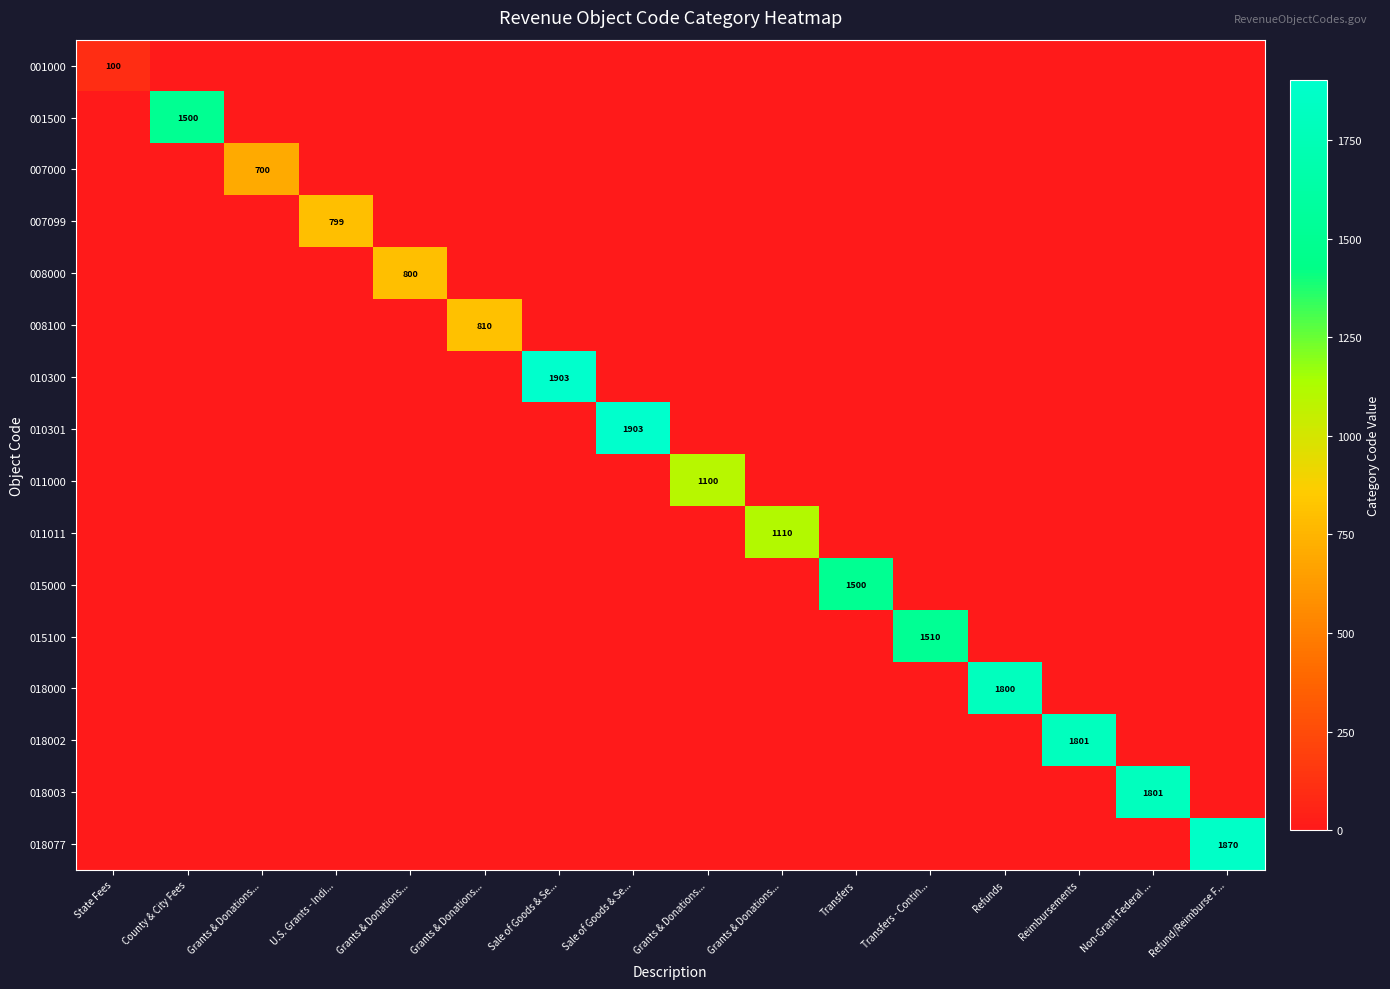

At which category does the chart reach its peak across all series?

Sale of Goods & Se...